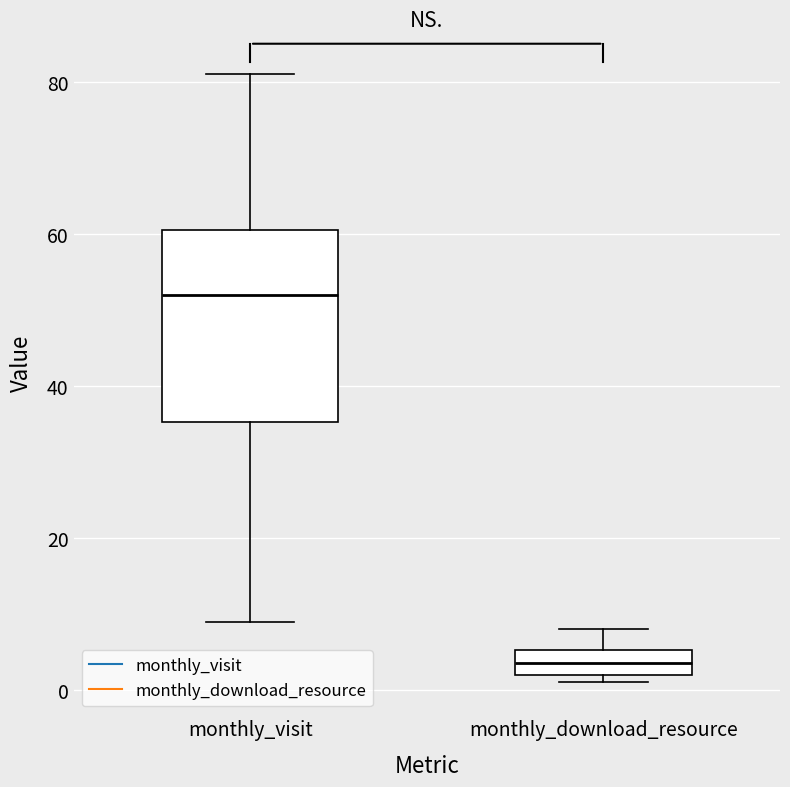

Which box's median line is the highest?

monthly_visit